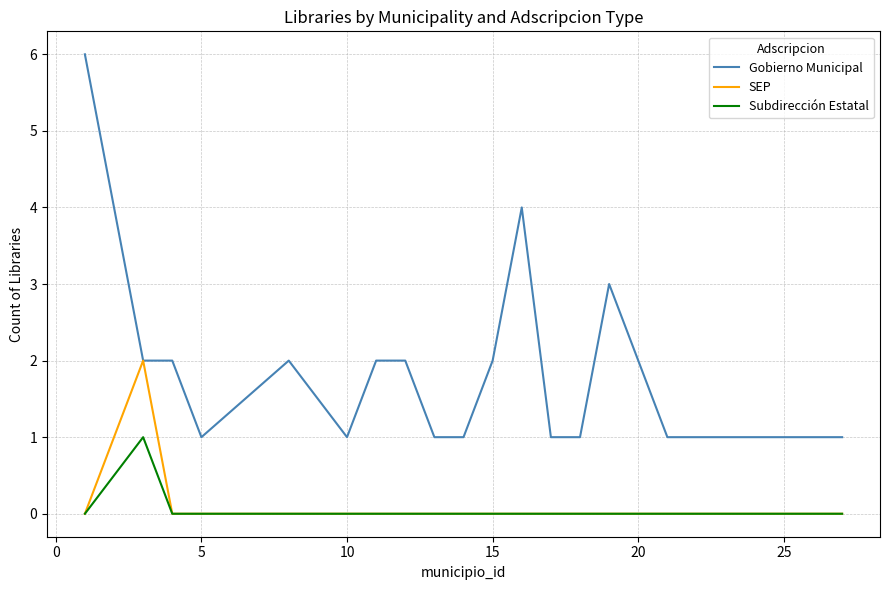

True or false: Gobierno Municipal and Subdirección Estatal intersect in this chart.

False